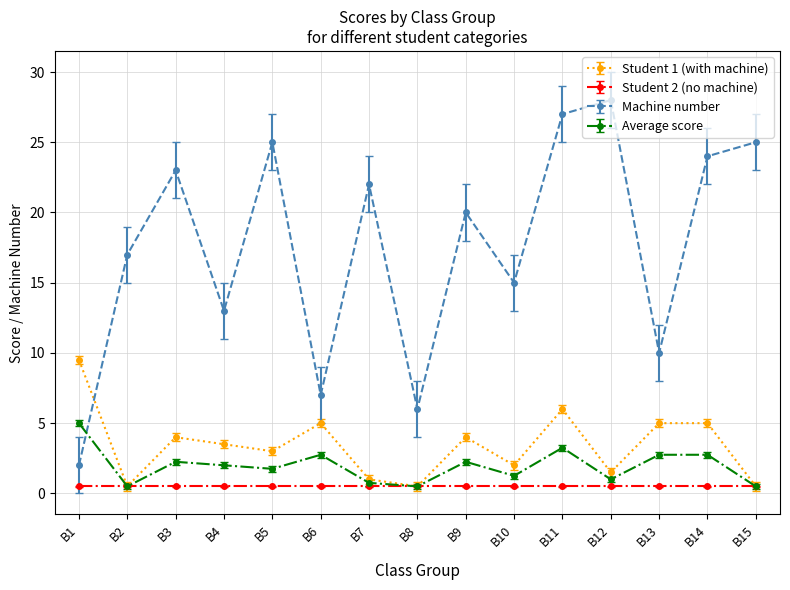

At which label does Average score reach its peak?

B1